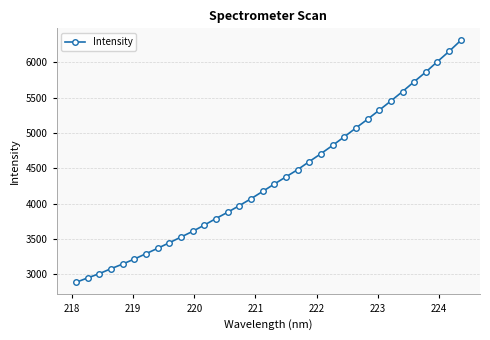

What is the value of the 6th point from the left?

3213.9